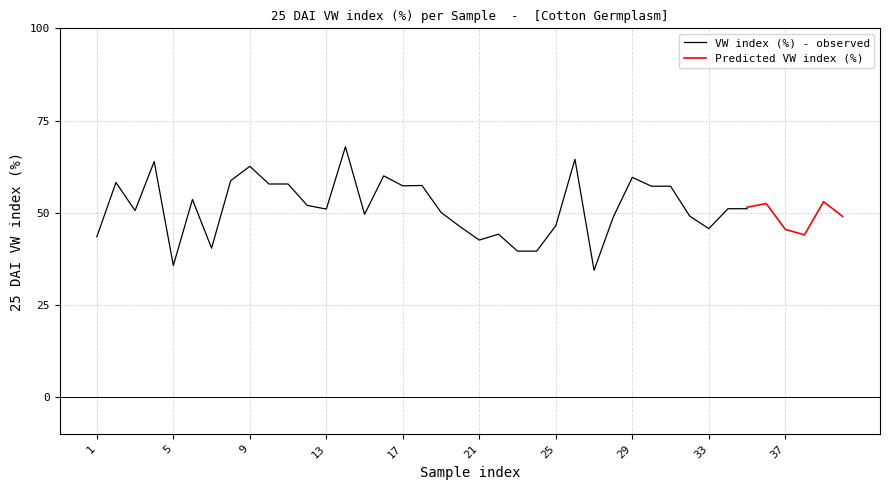

List the series in order of their overall mean, highest first.

Predicted VW index (%), VW index (%) - observed